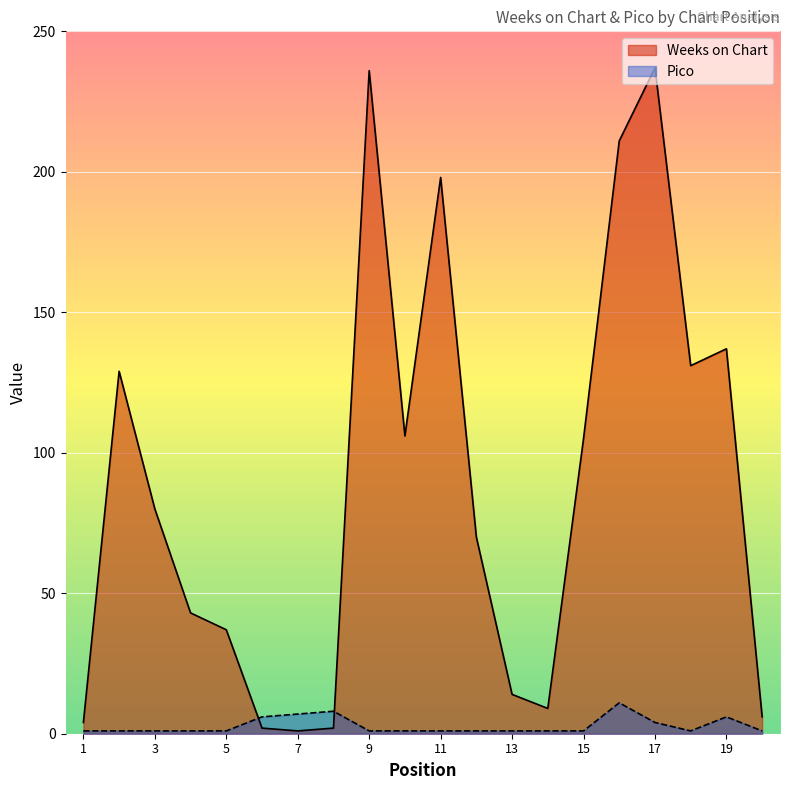

Which category has the highest value in the Weeks on Chart series?

17